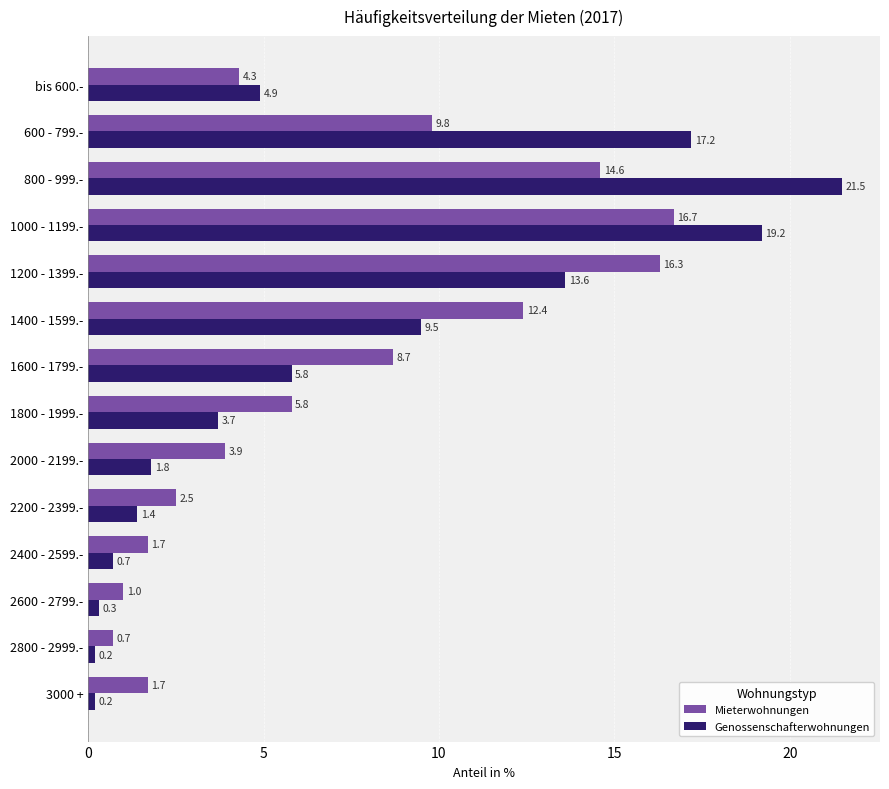

The Genossenschafterwohnungen series shows 4.9 at bis 600.-. True or false?

True